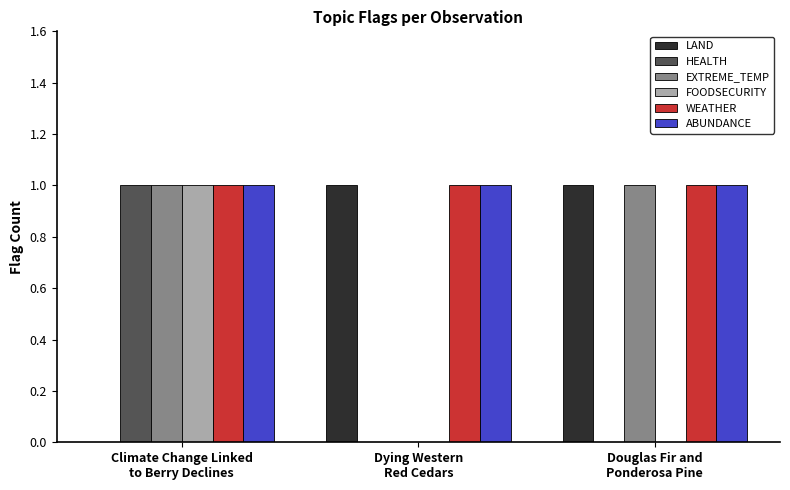

What are all the series names shown in the legend?

LAND, HEALTH, EXTREME_TEMP, FOODSECURITY, WEATHER, ABUNDANCE